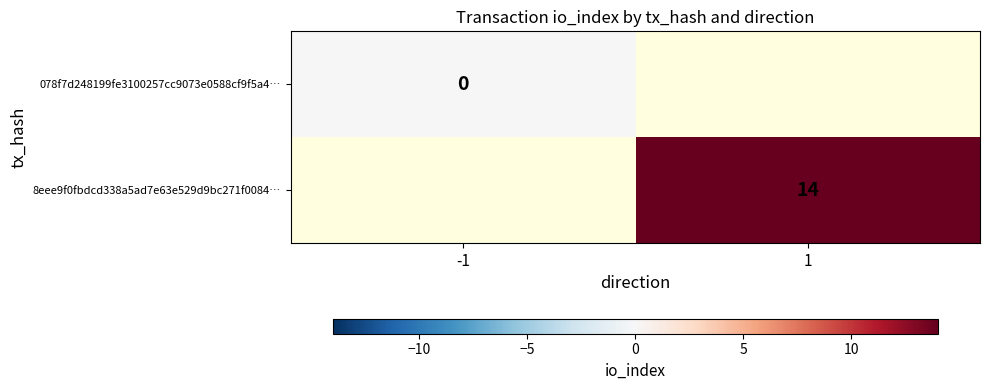

Is it true that 8eee9f0fbdcd338a5ad7e63e529d9bc271f0084… equals 8 at 1?

False